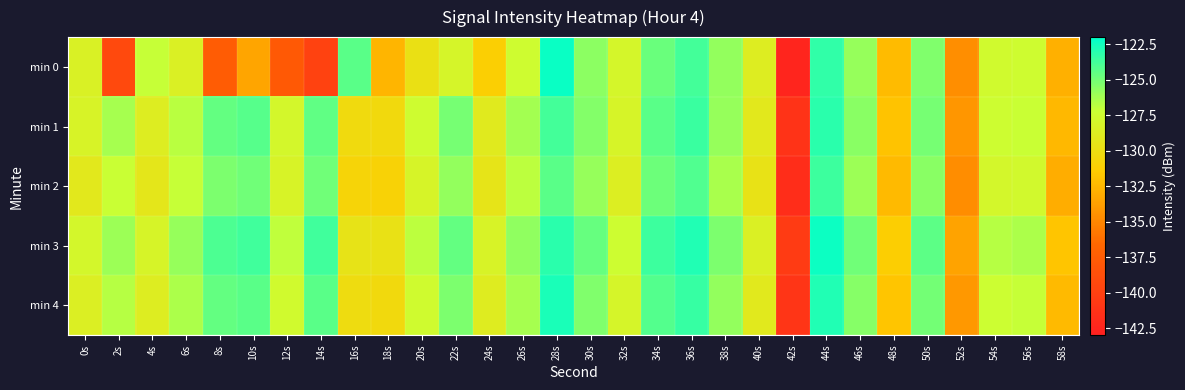

What is the spread (max minus min) of values at 52s?

1.2